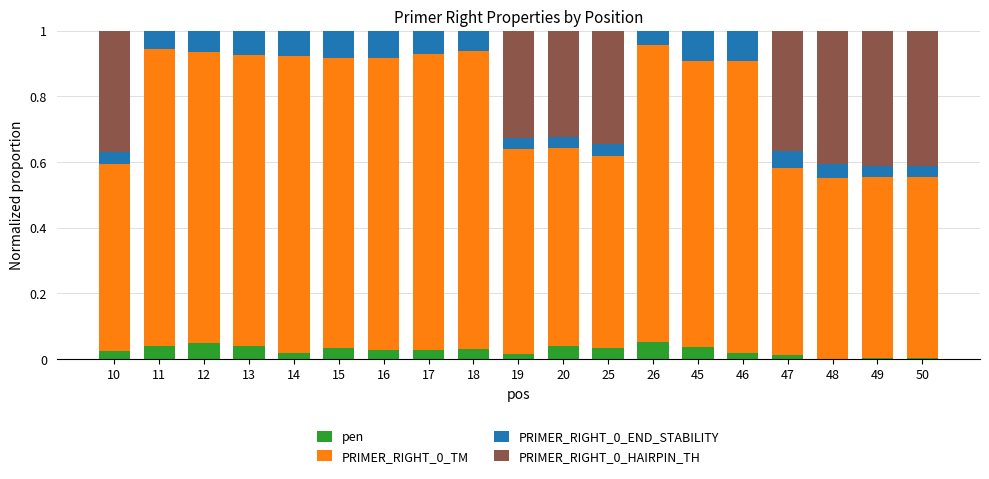

What is the total value across all series at 20?

1.0